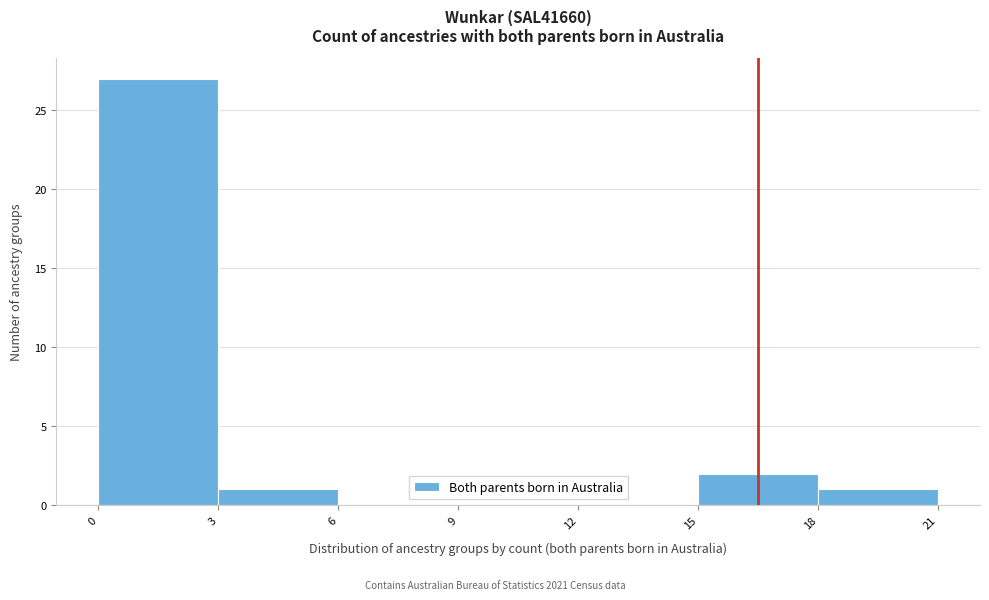

Over which range of the x-axis is the bar tallest?

0 to 3